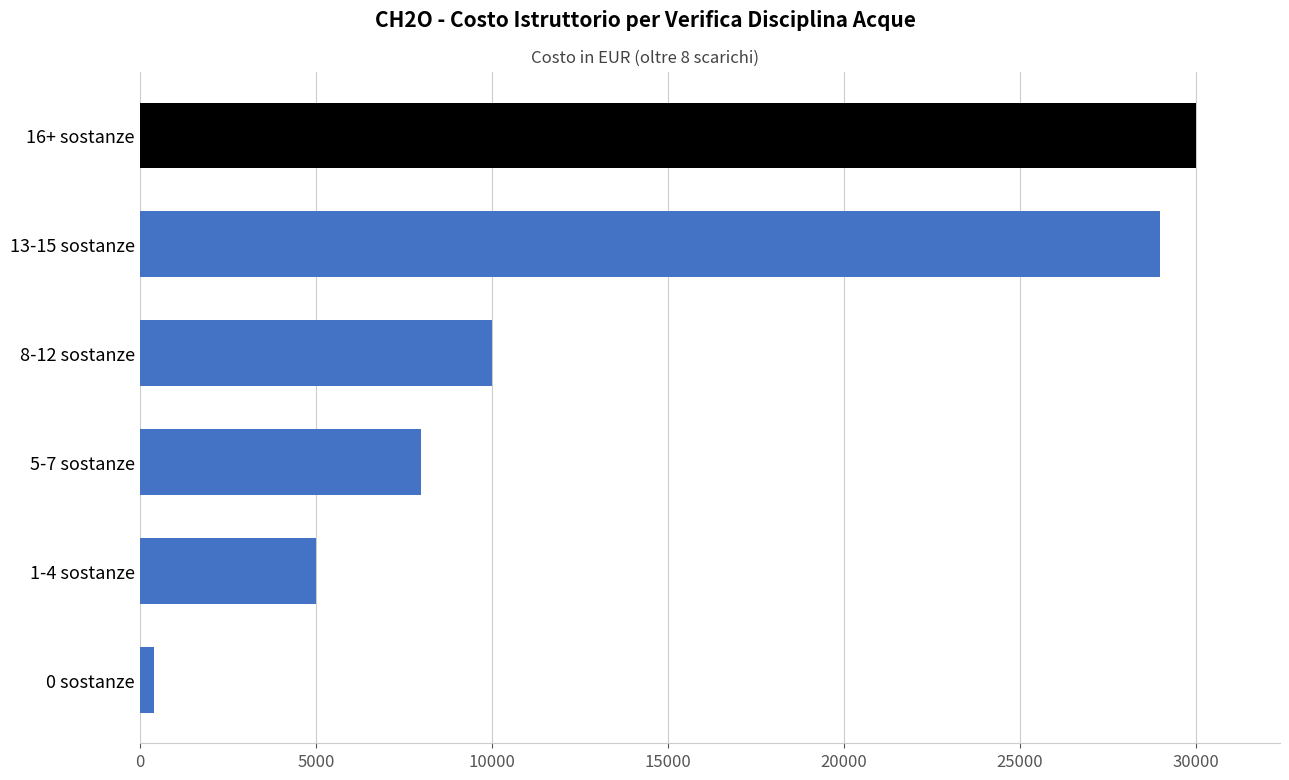

List the labels in order of value, smallest first.

0 sostanze, 1-4 sostanze, 5-7 sostanze, 8-12 sostanze, 13-15 sostanze, 16+ sostanze